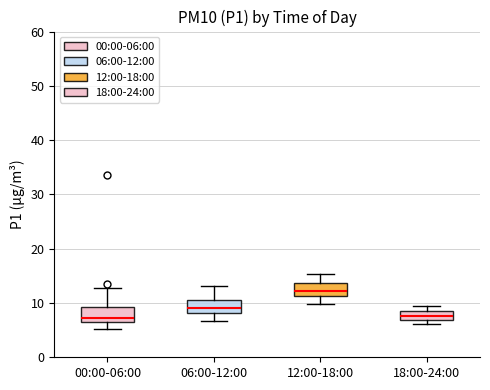

Which box has the highest median line?

12:00-18:00